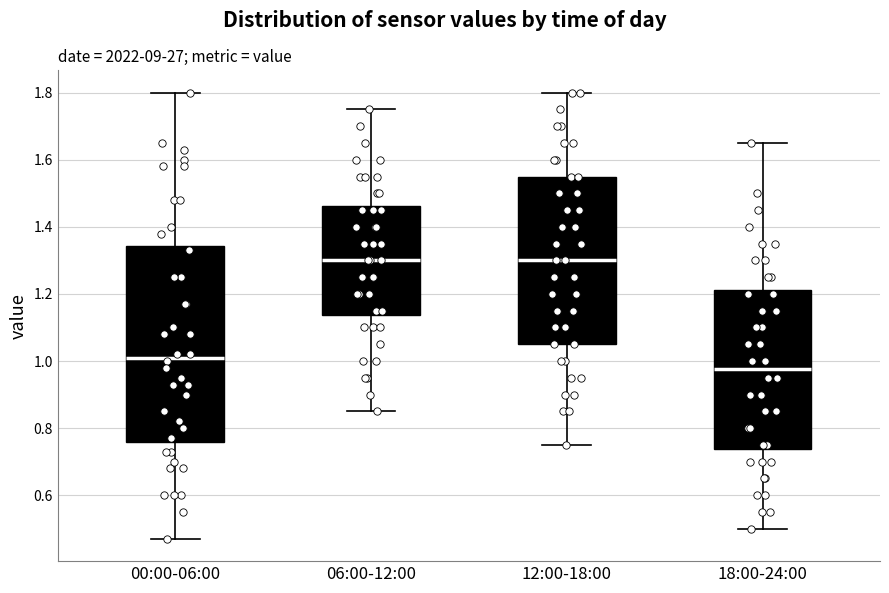

Reading left to right, read every box against the y-axis: the position of its median line, the range the box covers, and the ends of its whiskers. The values are not printed on the chart, so give them approximately, as read against the axis.

00:00-06:00: median 1.02, box 0.76 to 1.34, whiskers 0.48 to 1.80
06:00-12:00: median 1.30, box 1.14 to 1.46, whiskers 0.86 to 1.76
12:00-18:00: median 1.30, box 1.06 to 1.56, whiskers 0.76 to 1.80
18:00-24:00: median 0.98, box 0.74 to 1.22, whiskers 0.50 to 1.66